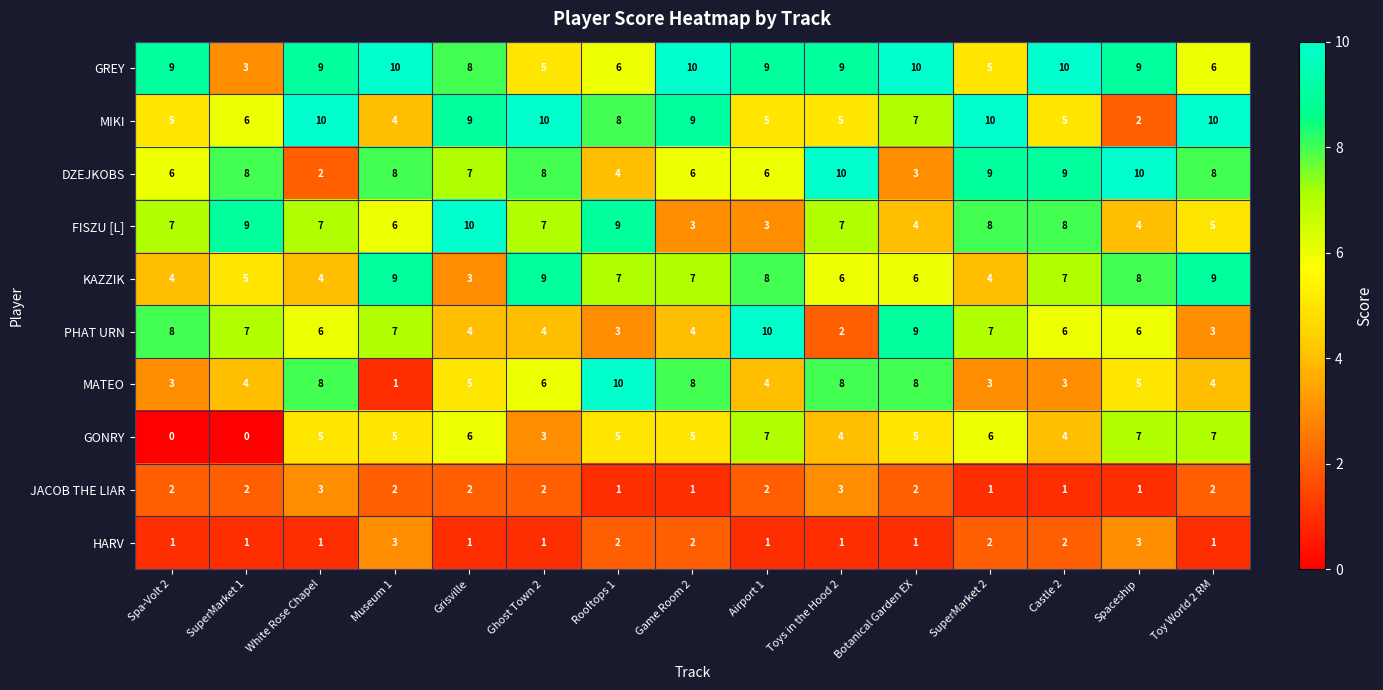

What is the average value of the DZEJKOBS series?

7